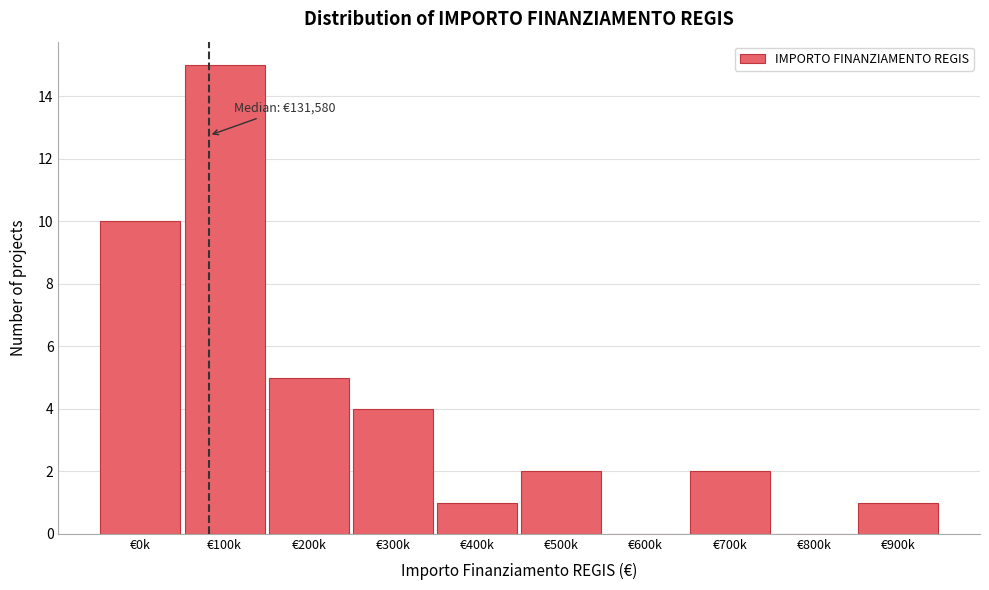

Reading left to right, what are all the values shown in this chart?

€0k=10	€100k=15	€200k=5	€300k=4	€400k=1	€500k=2	€600k=0	€700k=2	€800k=0	€900k=1